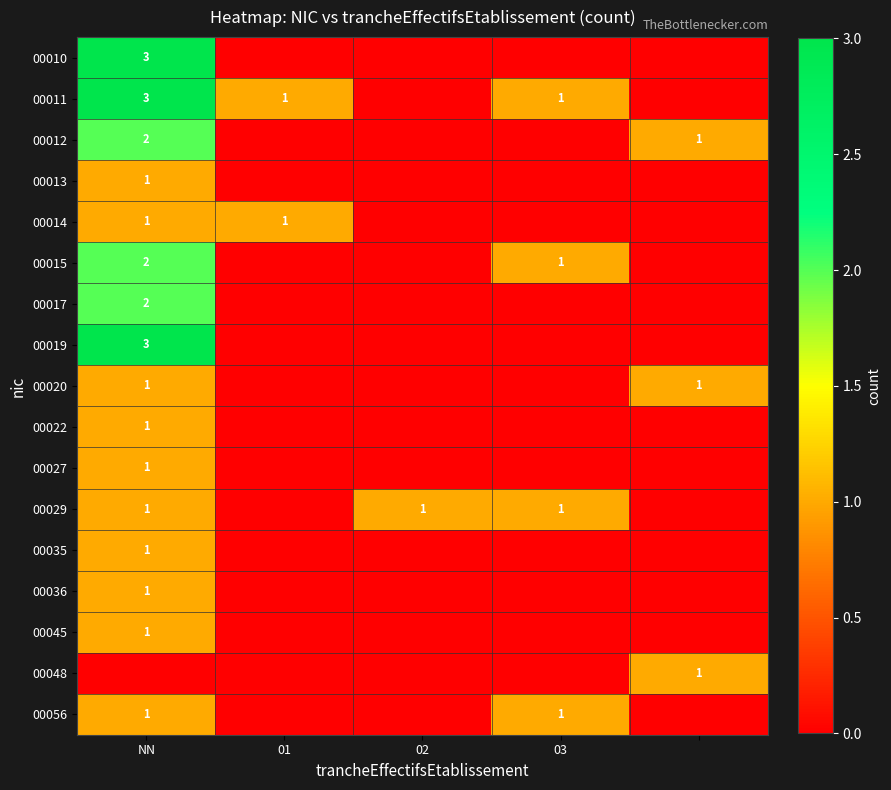

True or false: 00011 has a value of 1 at NN.

False